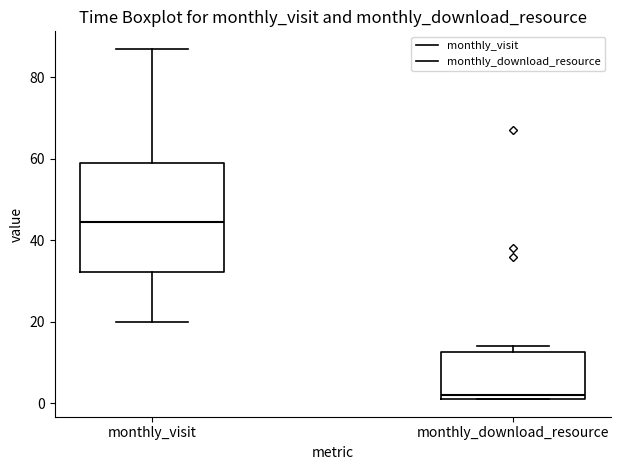

Which box has the lowest median line?

monthly_download_resource